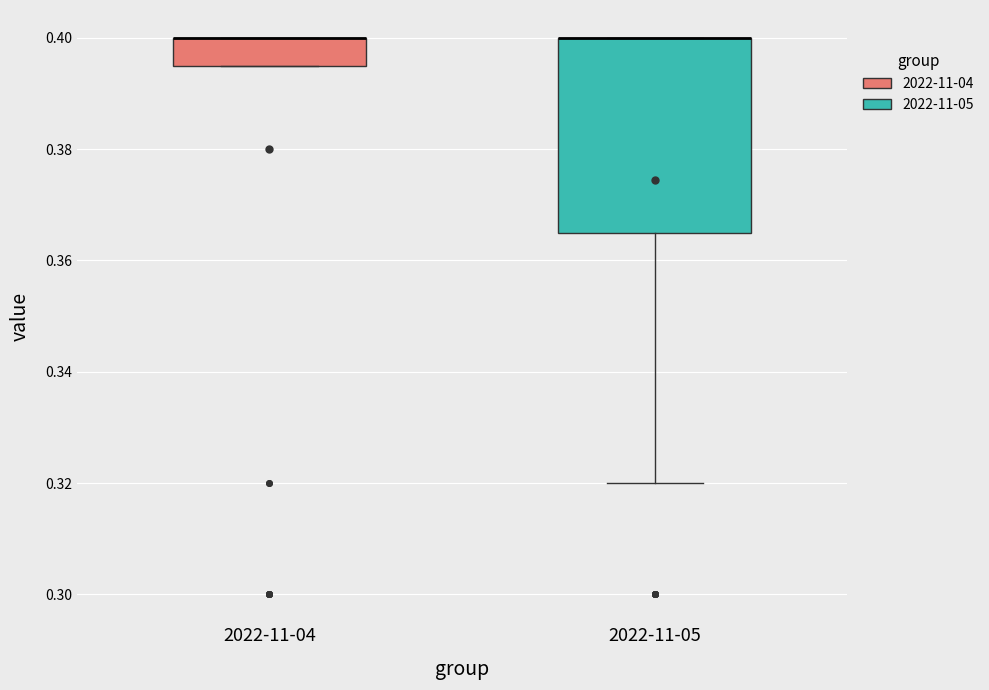

Where does the lower whisker of the box for 2022-11-05 end on the y-axis? The values are not printed on the chart, so give them approximately, as read against the axis.

0.320